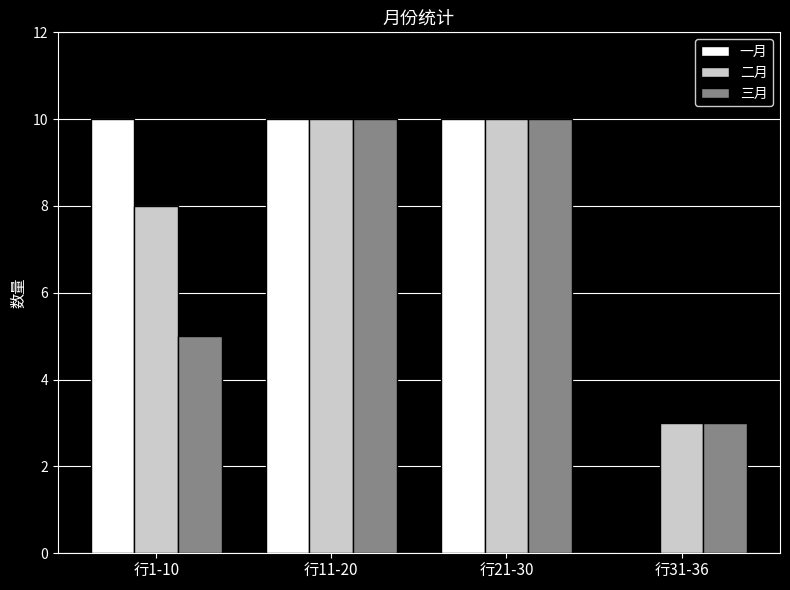

The 三月 series shows 10 at 行11-20. True or false?

True